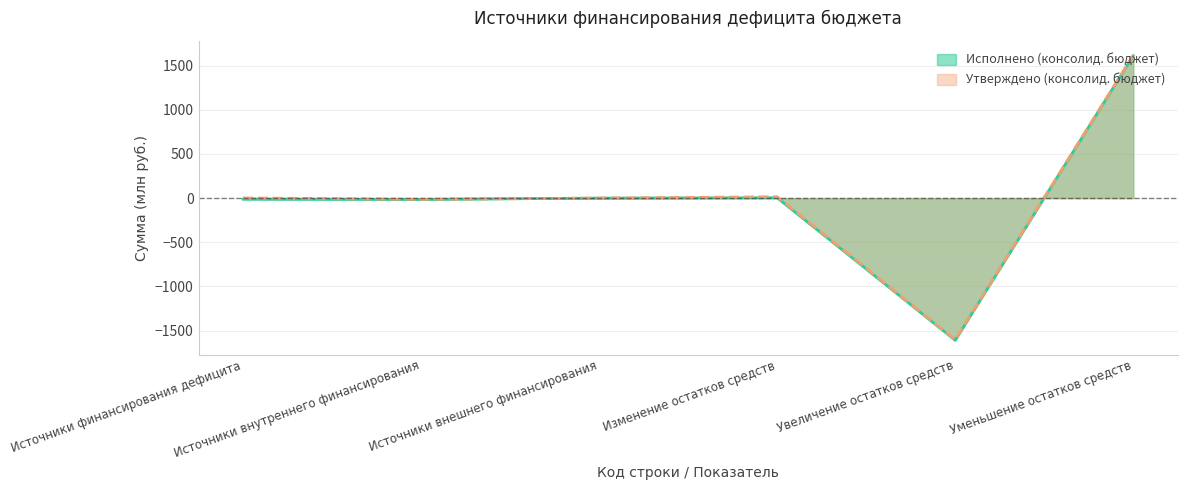

What is the value of the Утверждено (консолид. бюджет) point at the 6th from the left?

1618.2